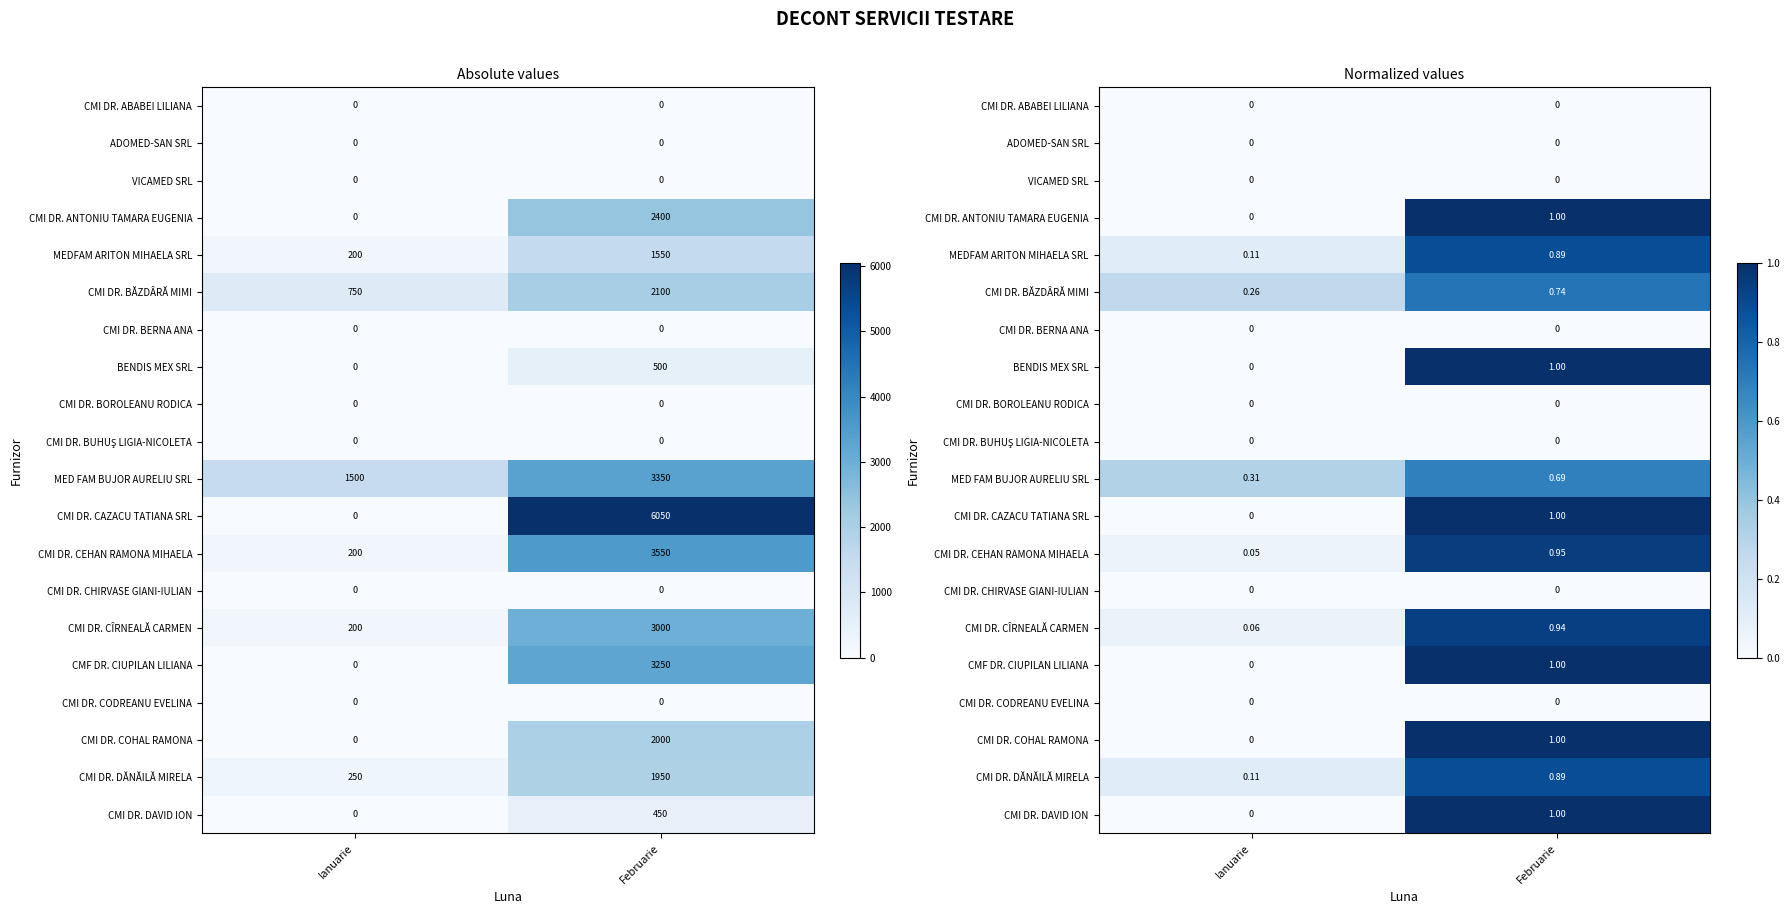

Which category has the lowest value across all series?

Ianuarie